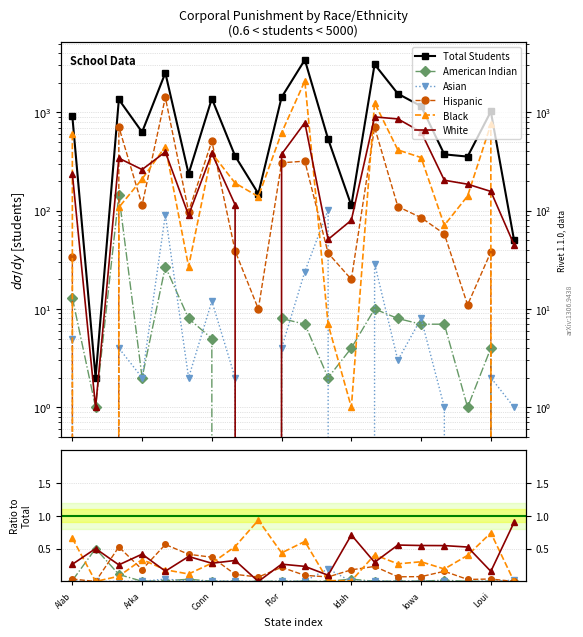

Between Alab and Loui, which is larger?

Loui